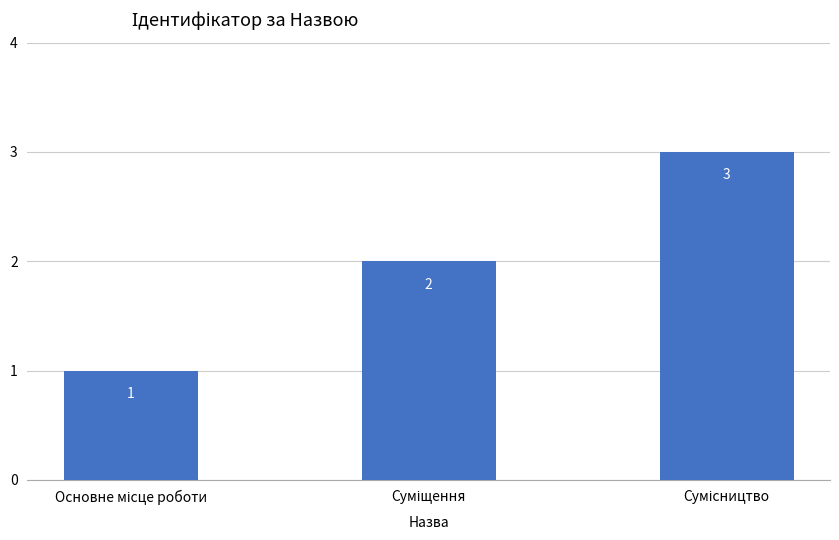

What is the sum of all values?

6